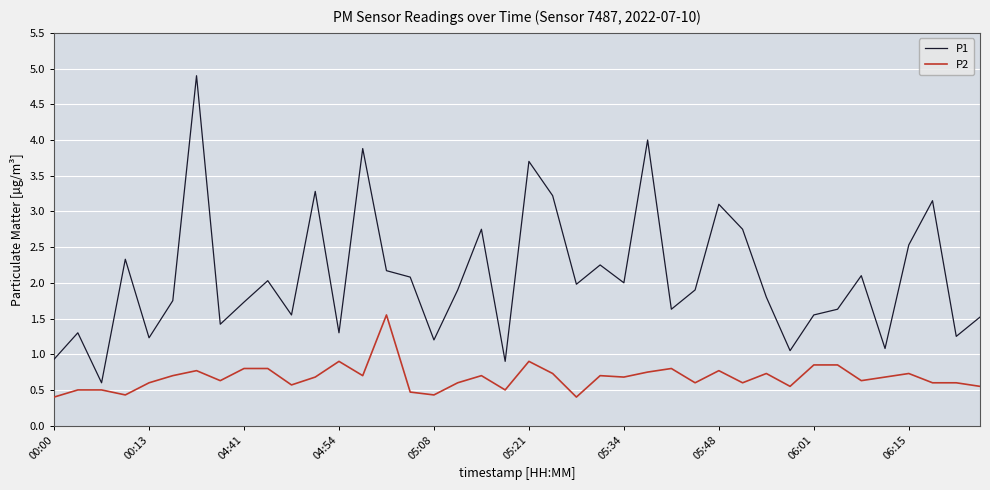

What is the maximum value shown in the chart?

4.9